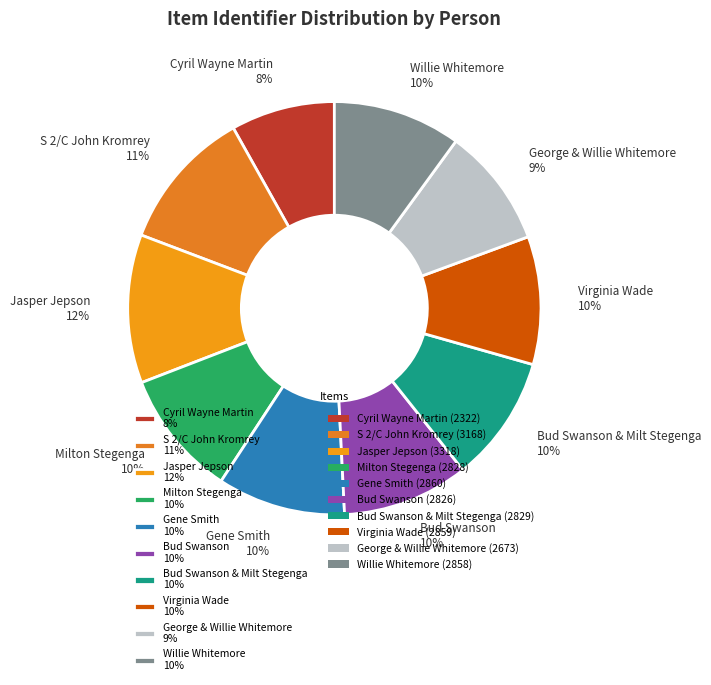

Do Bud Swanson 10% and Cyril Wayne Martin 8% together represent more than half of the pie?

No